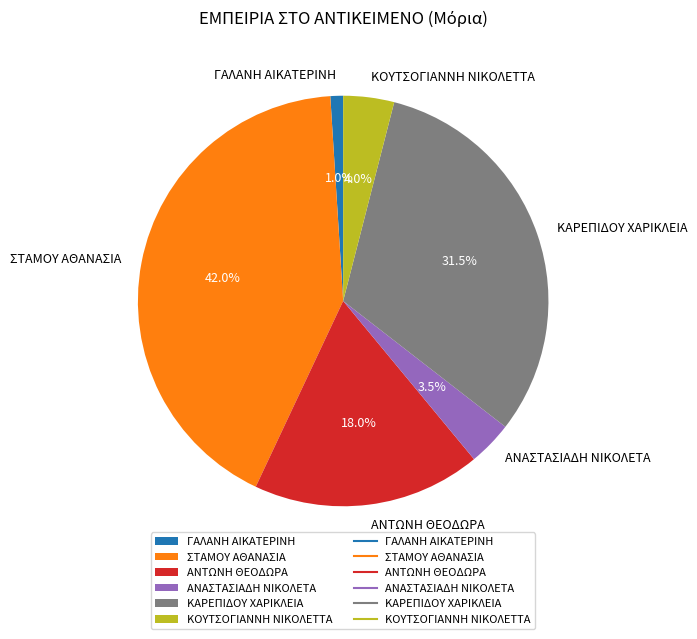

True or false: ΣΤΑΜΟΥ ΑΘΑΝΑΣΙΑ accounts for 31% of the total.

False